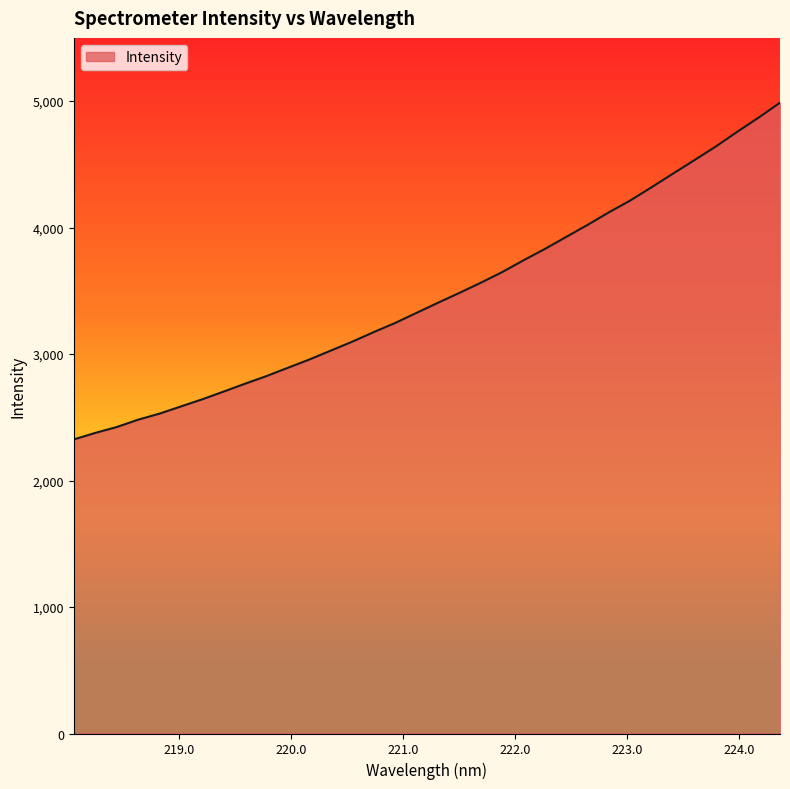

At which label does the data first exceed 3405?

221.3083